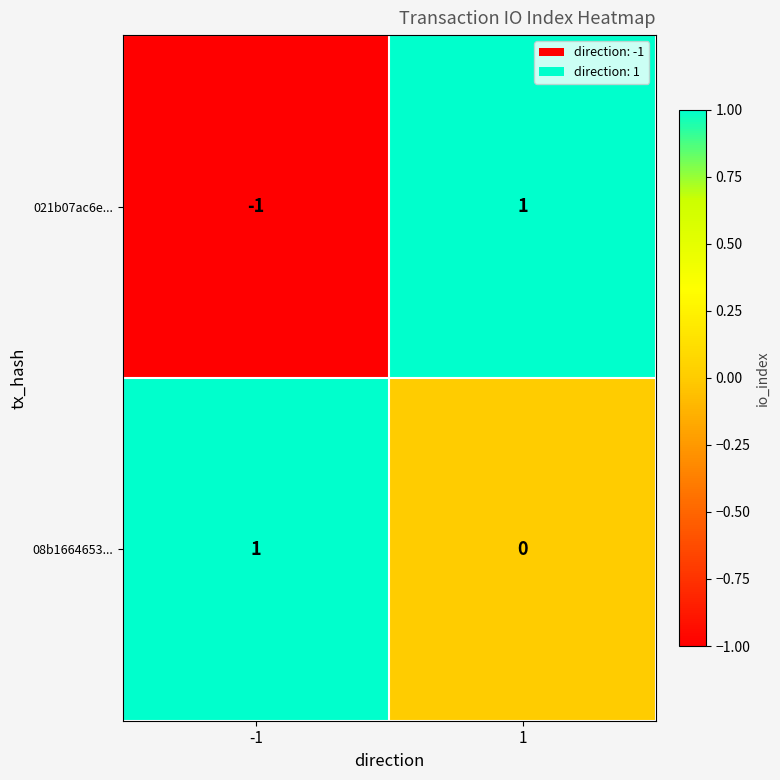

What is the smallest value displayed?

-1